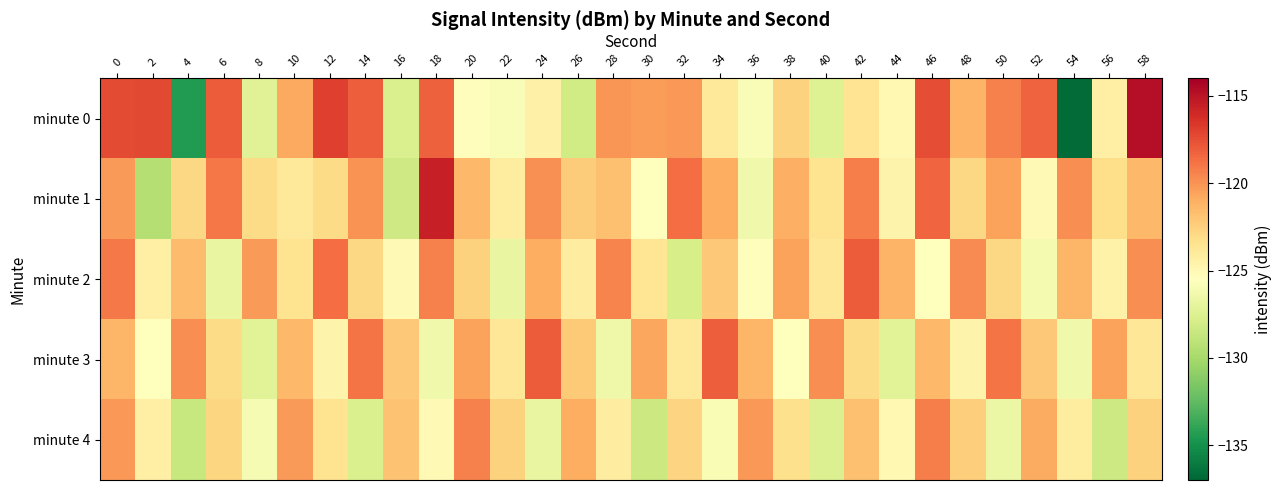

List the series in order of their peak value, highest first.

minute 0, minute 1, minute 2, minute 3, minute 4